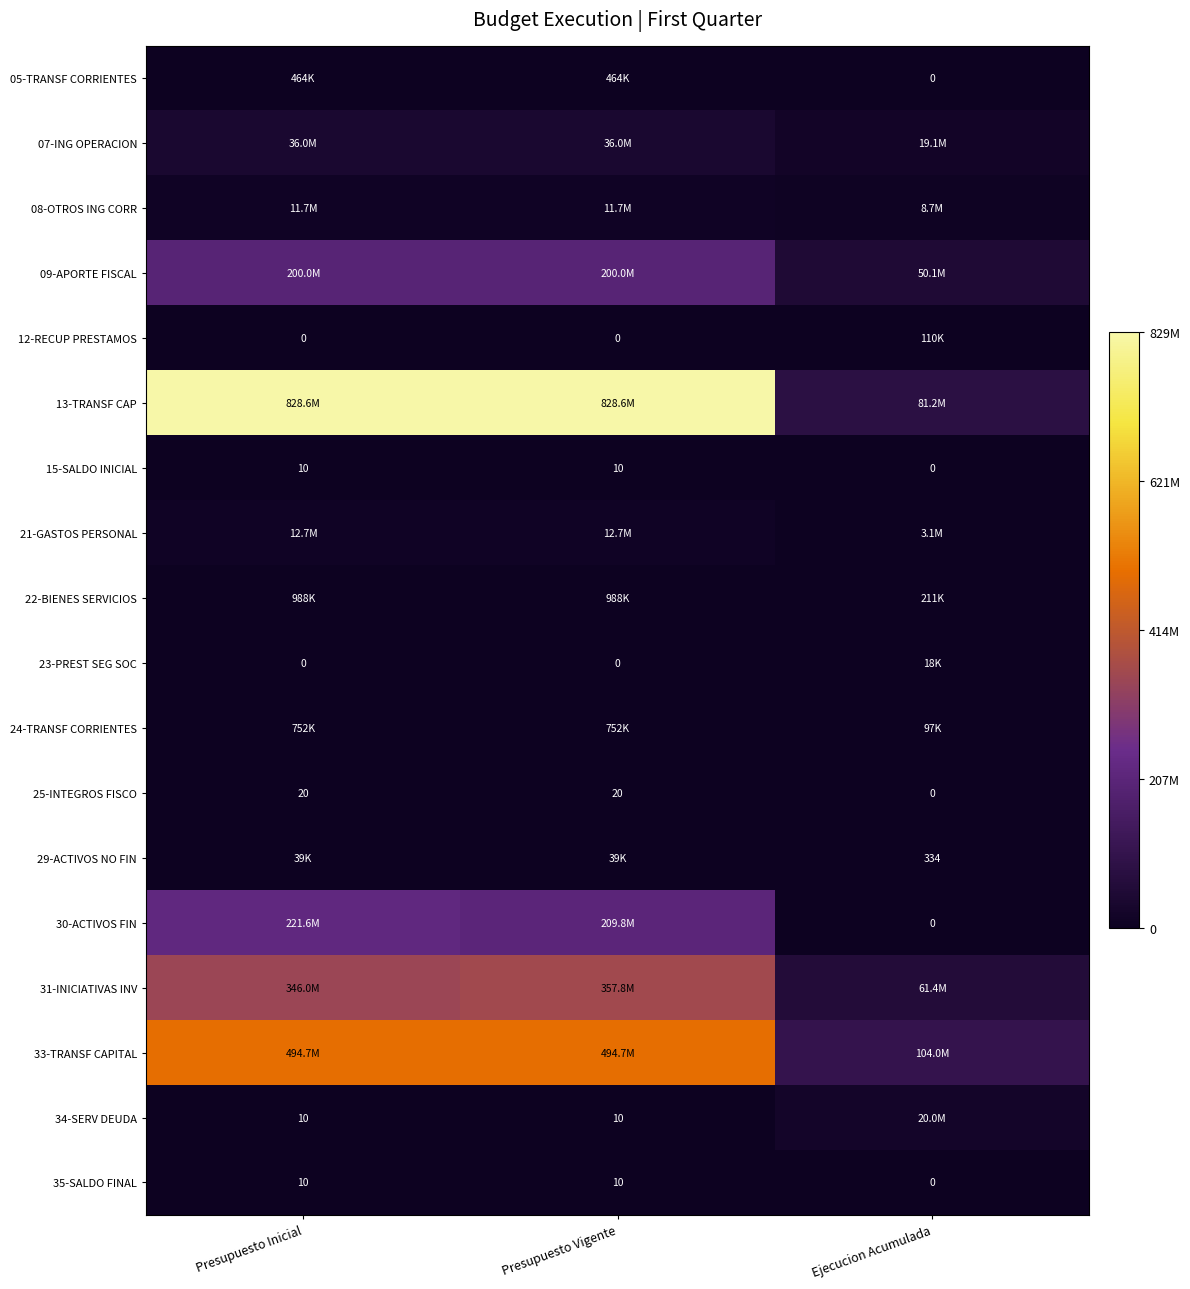

At how many categories does at least one series exceed 771201280?

2